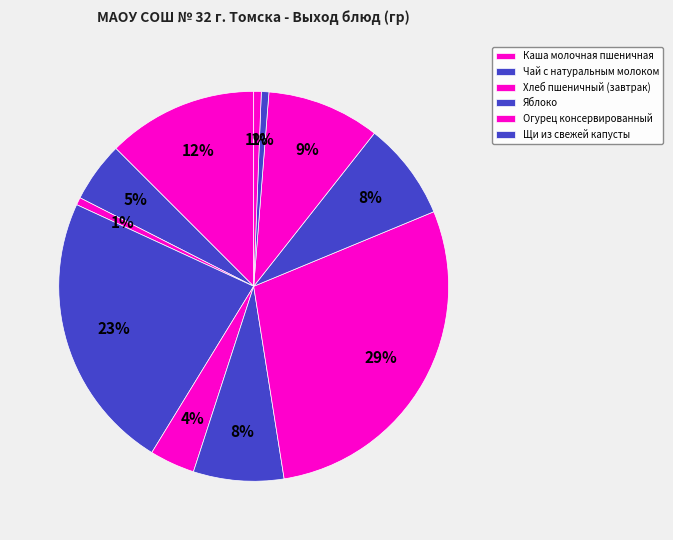

Count the number of slices in the pie.

11